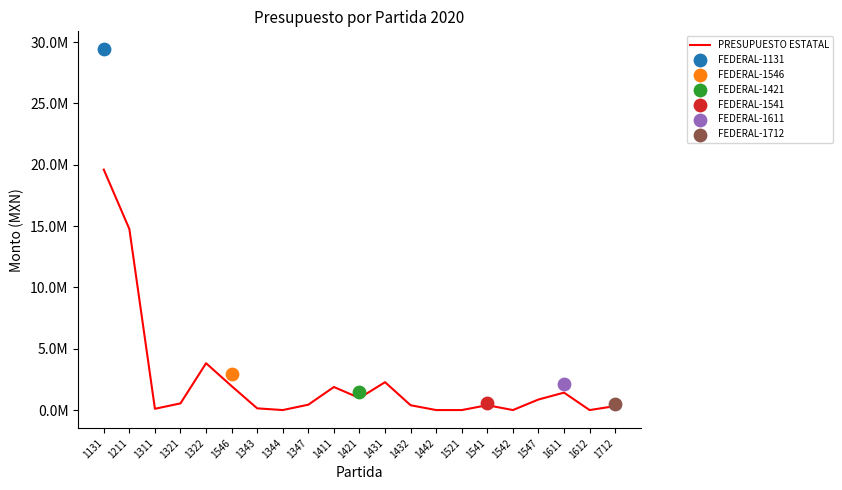

Between 1547 and 1542, which is larger?

1547